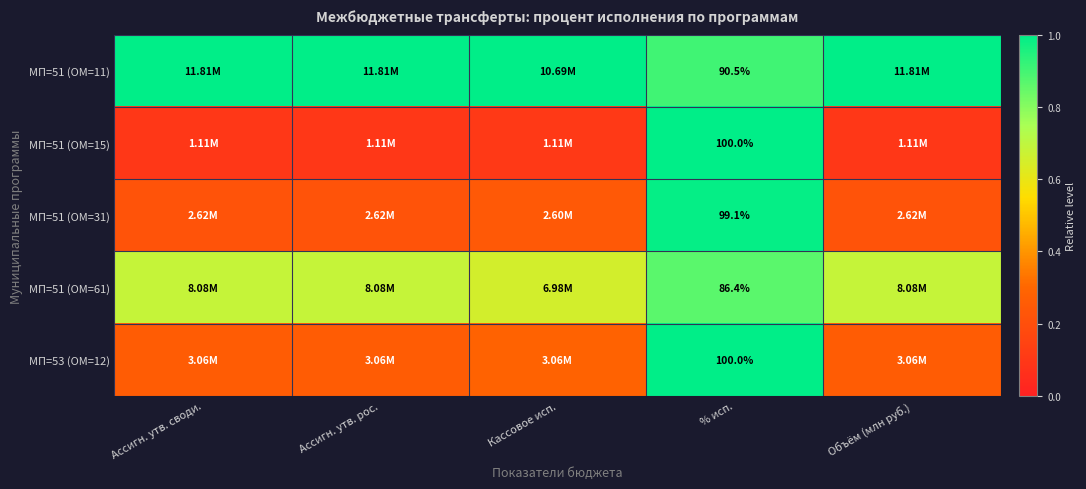

Rank the series at Ассигн. утв. рос. from highest to lowest value.

МП=51 (ОМ=11), МП=51 (ОМ=61), МП=53 (ОМ=12), МП=51 (ОМ=31), МП=51 (ОМ=15)